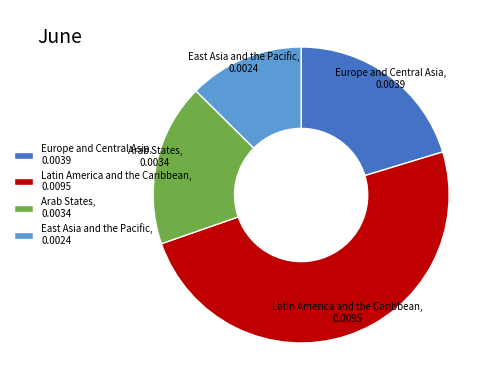

How many slices are in this pie chart?

4